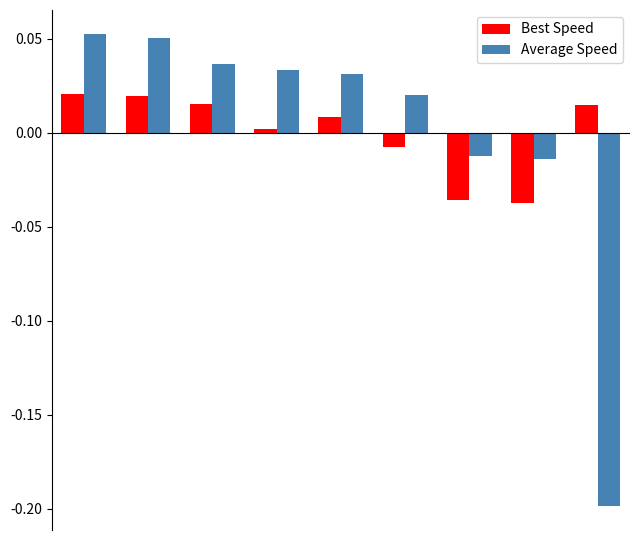

Which series has the widest spread of values?

Average Speed